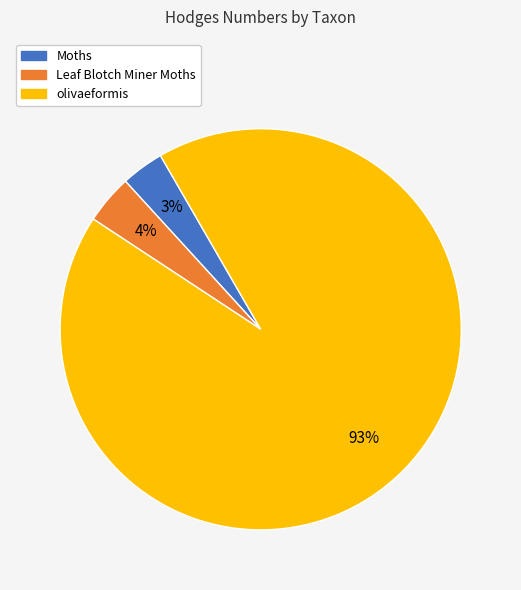

Which slice is the largest?

olivaeformis